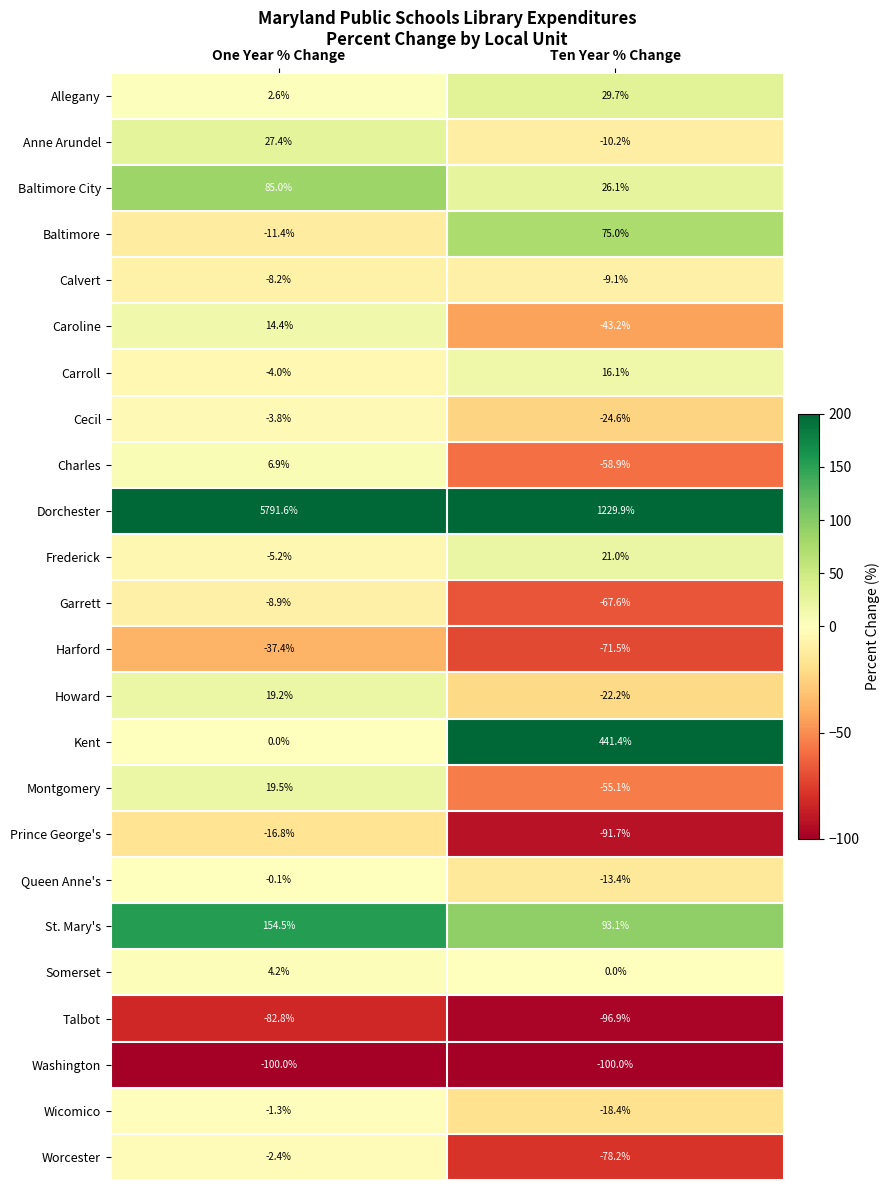

How many data points does each series have?

2